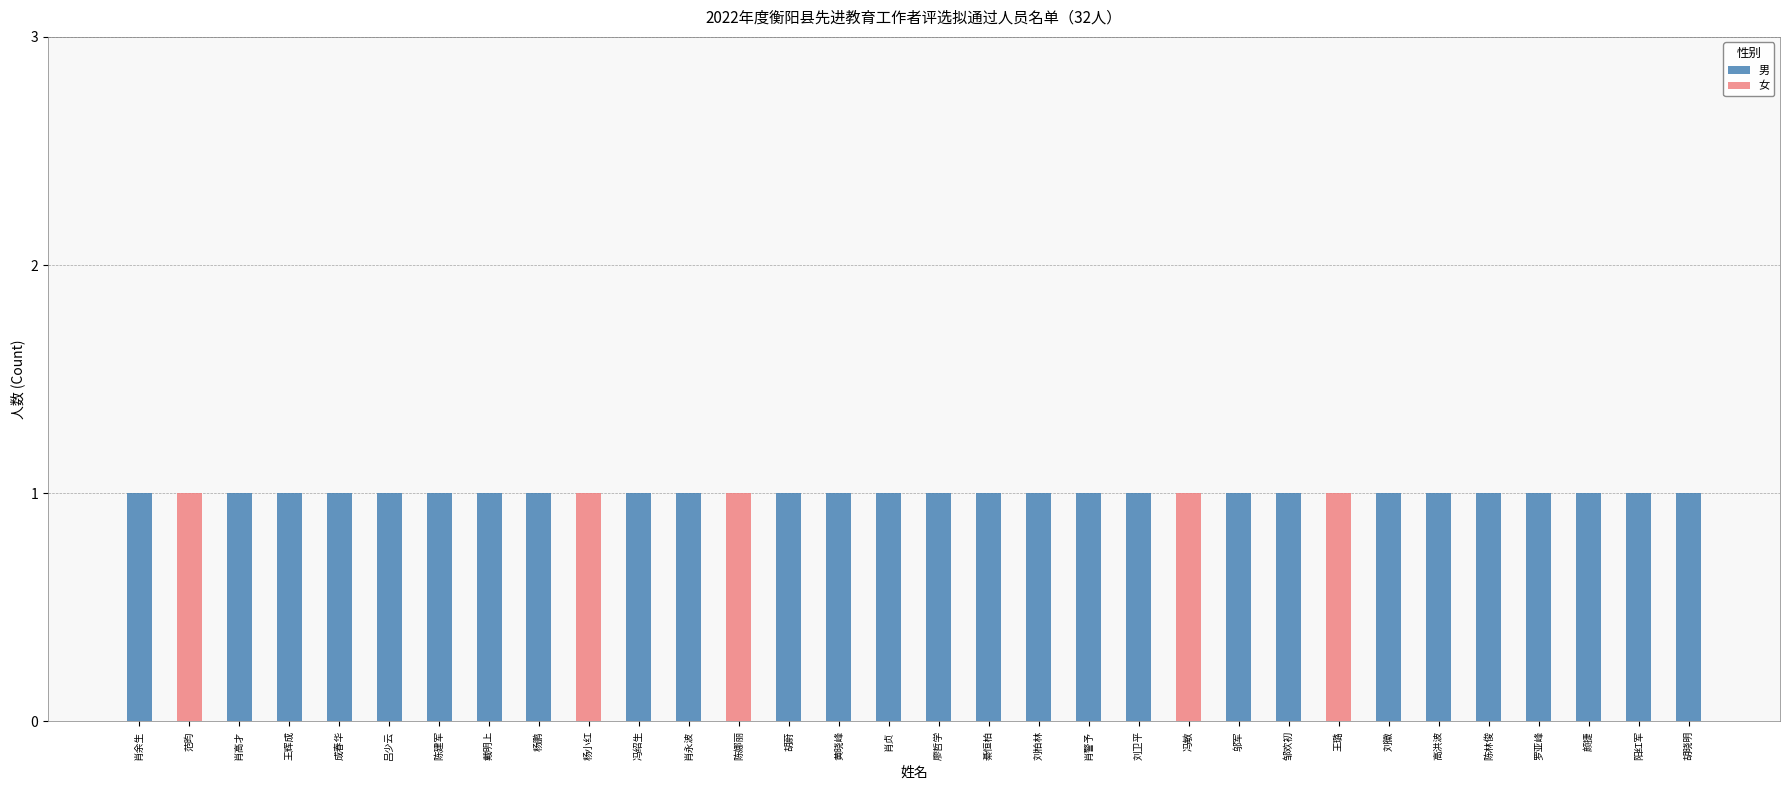

Does the chart contain stacked bars?

Yes